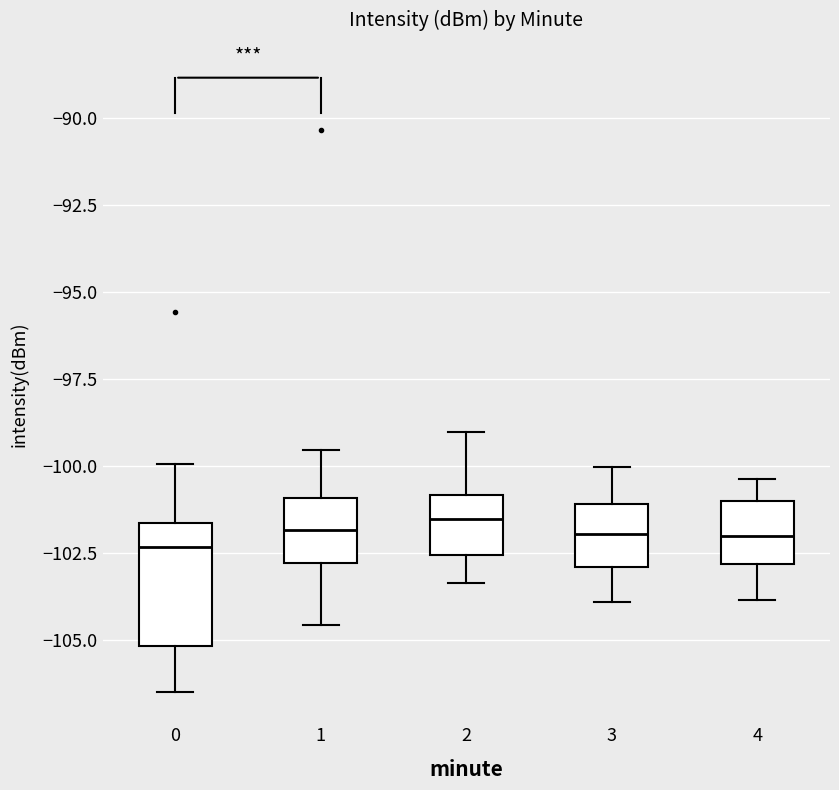

Which box is the tallest, from its lower edge to its upper edge?

0